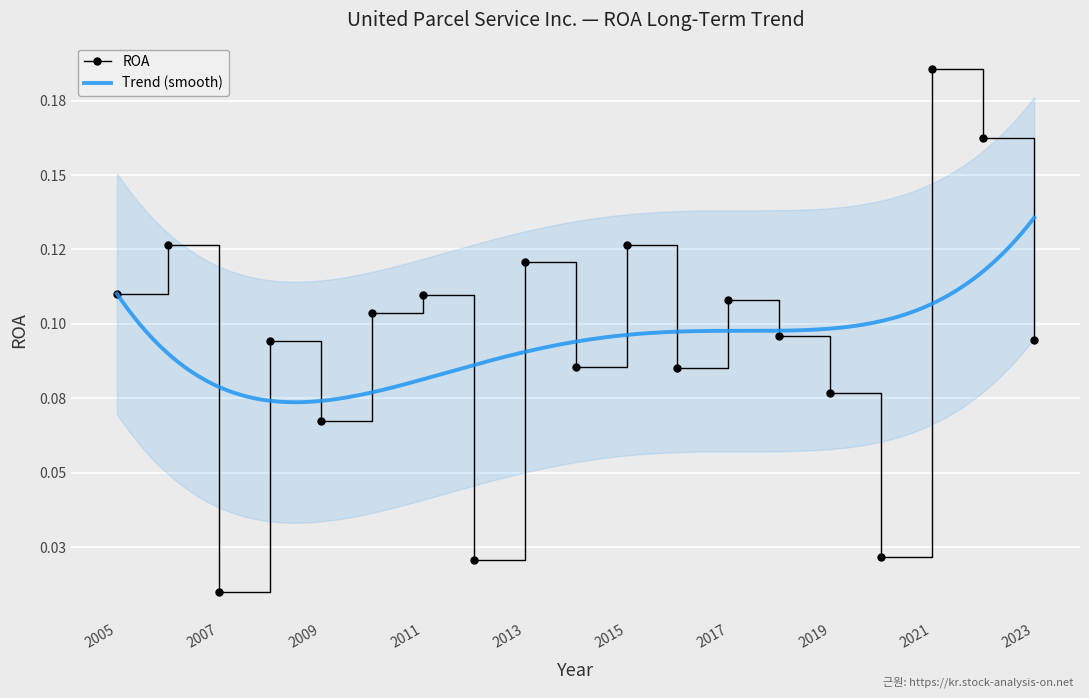

True or false: the data shows 0.0 at 2020.

True